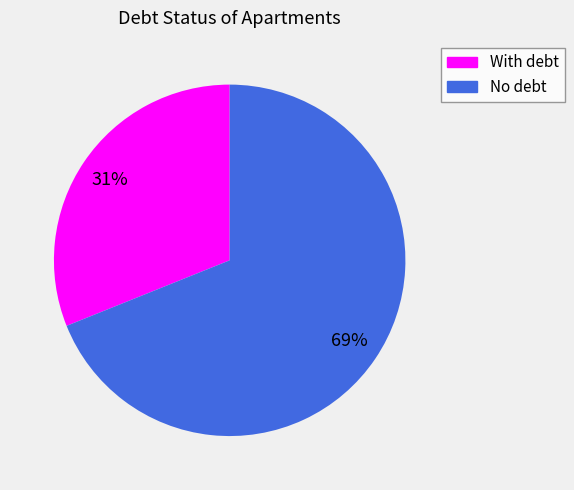

To the nearest percent, what is the average slice percentage?

50%